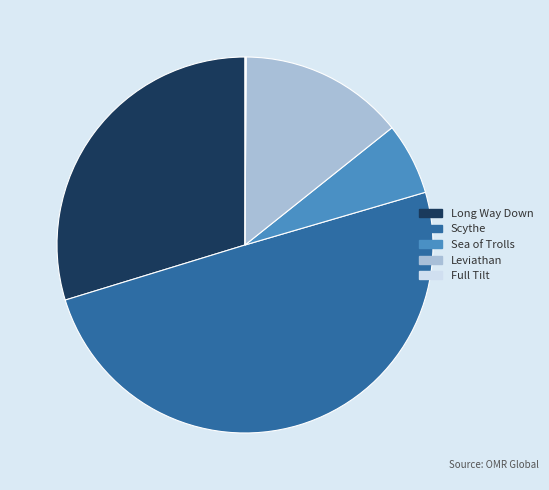

Combined, do Leviathan and Scythe account for over 50%?

Yes